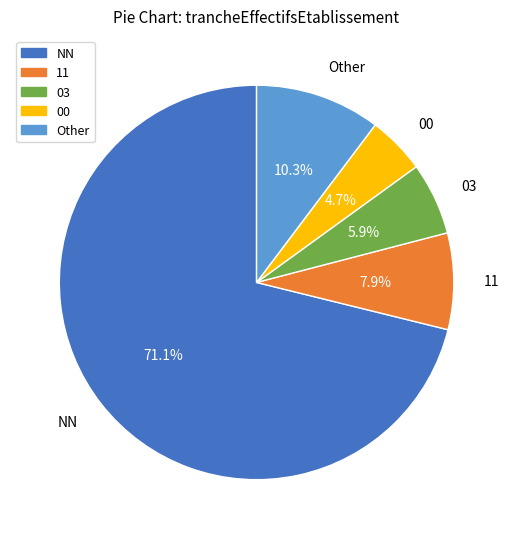

Is there a majority slice in this chart?

Yes